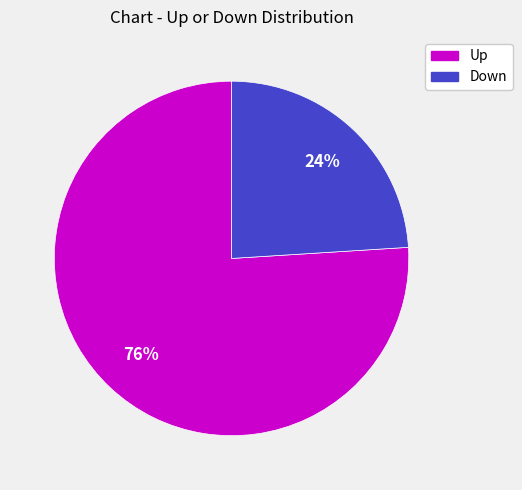

To the nearest percent, what is the average slice percentage?

50%